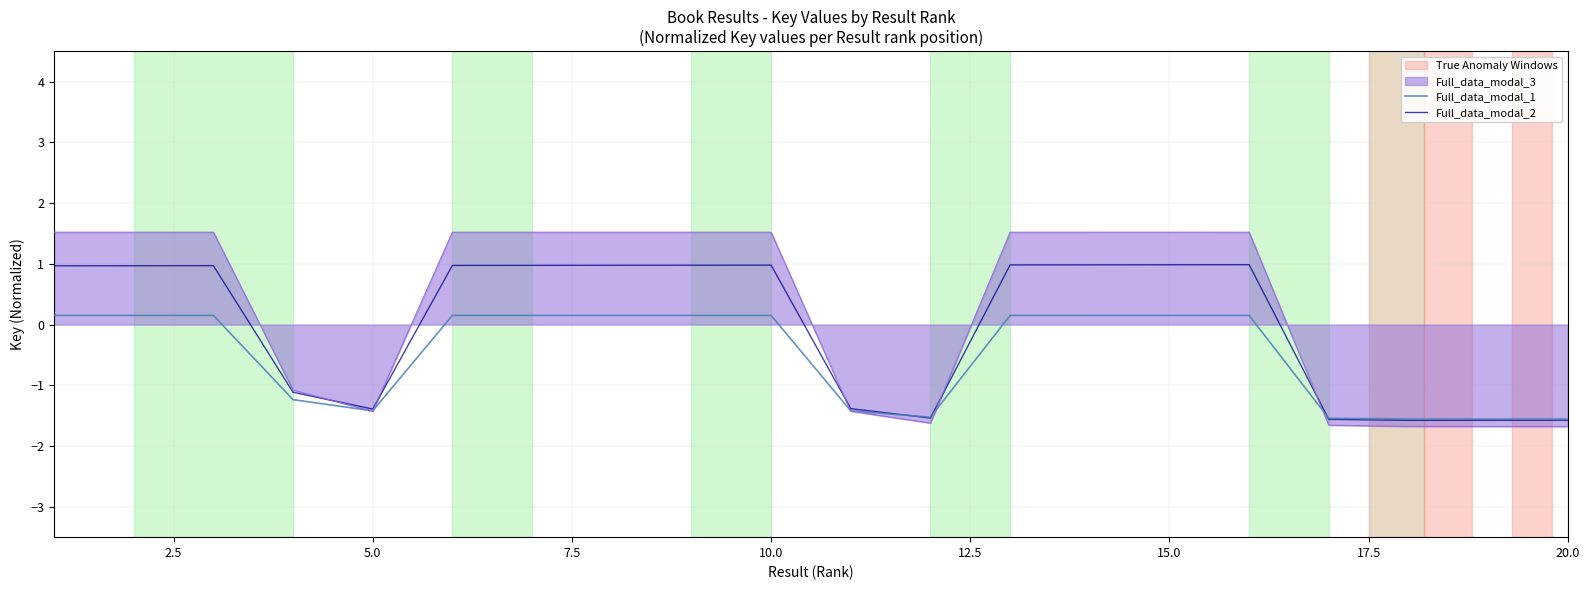

Count the number of data series in this chart.

3